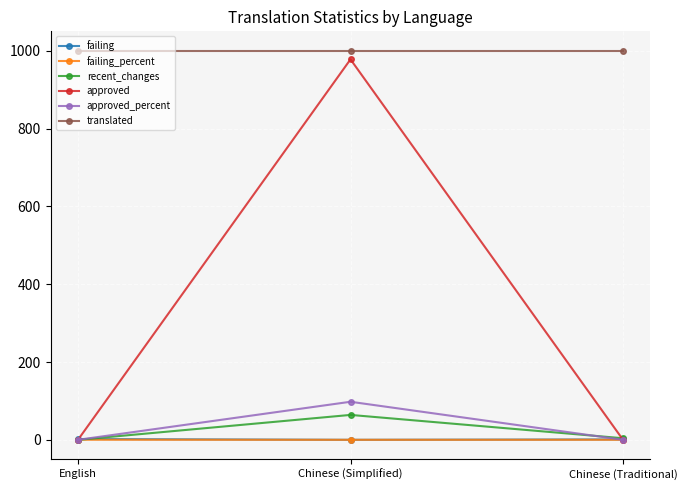

How many lines are shown in the chart?

6